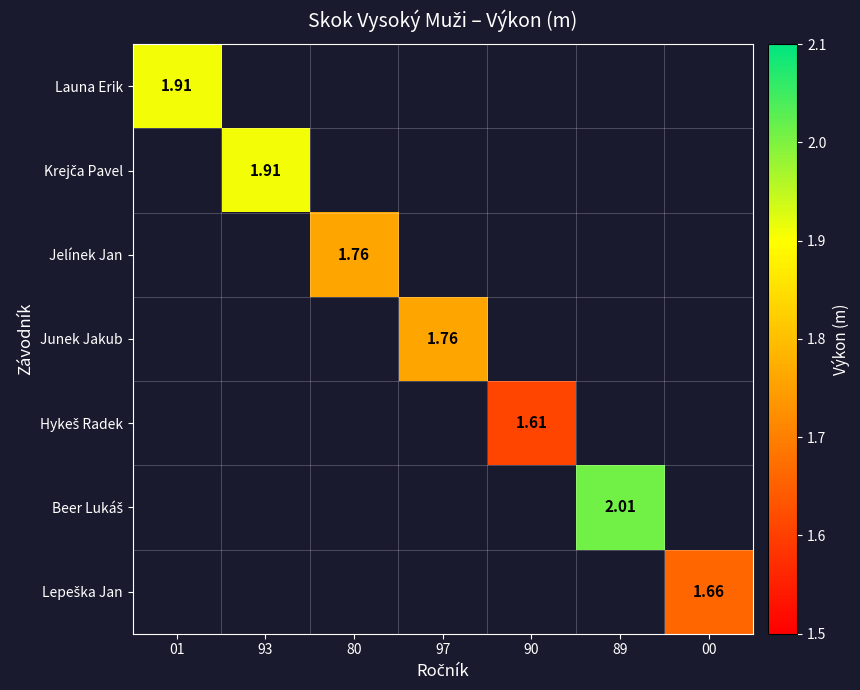

What is the minimum value for Launa Erik?

1.9